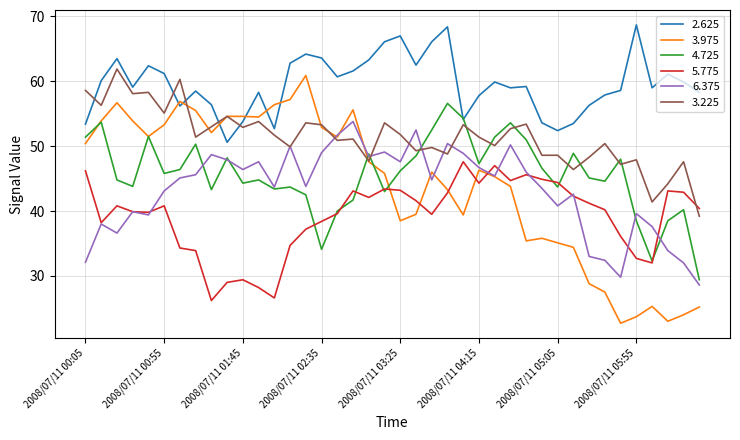

Which series has the widest spread of values?

3.975